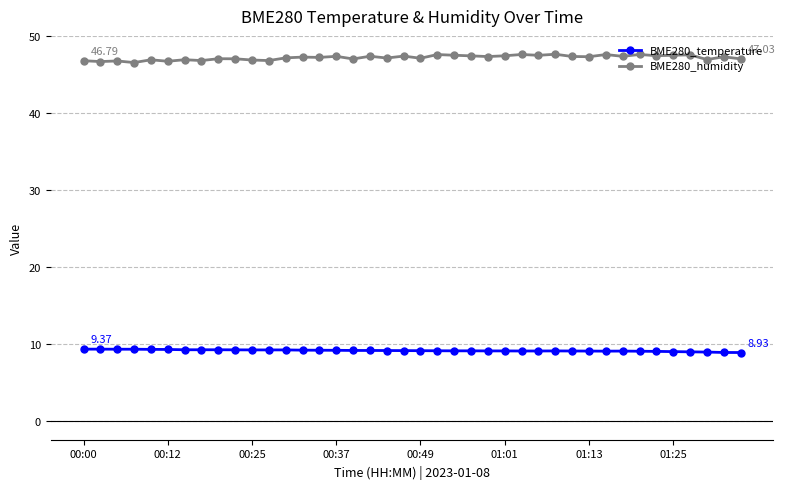

What are all the series names shown in the legend?

BME280_temperature, BME280_humidity